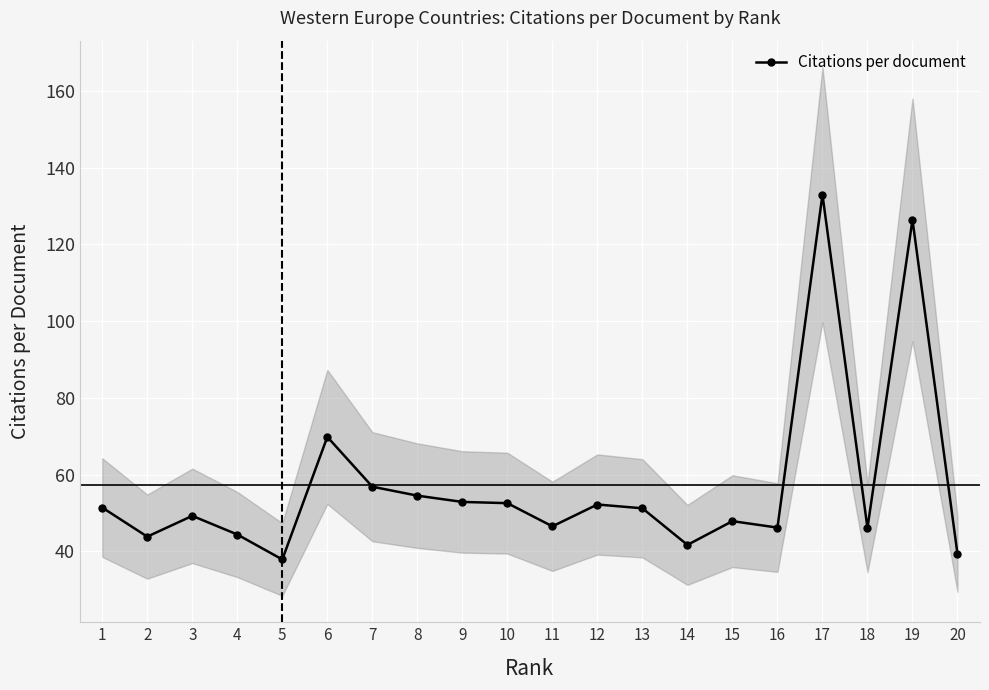

What is the sum of all values?

1144.1